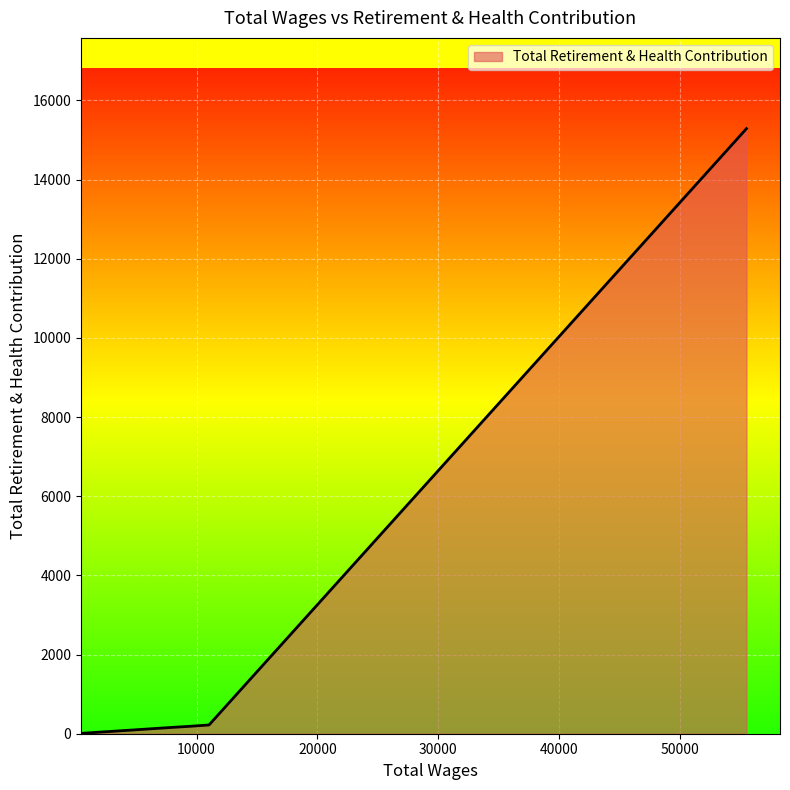

What is the maximum value shown in the chart?

15286